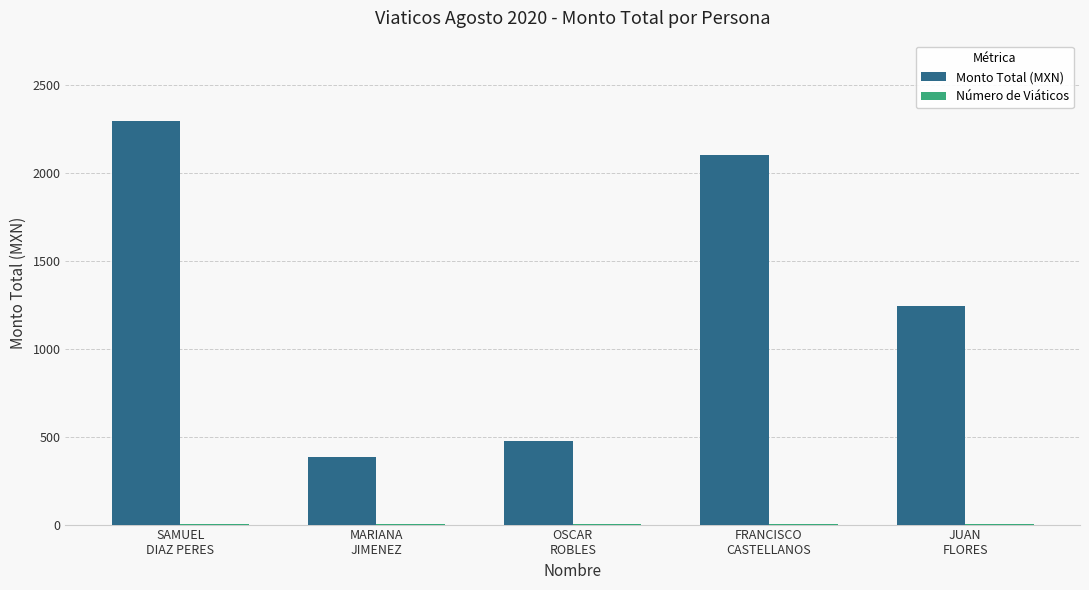

What is the sum of all Monto Total (MXN) values?

6494.0